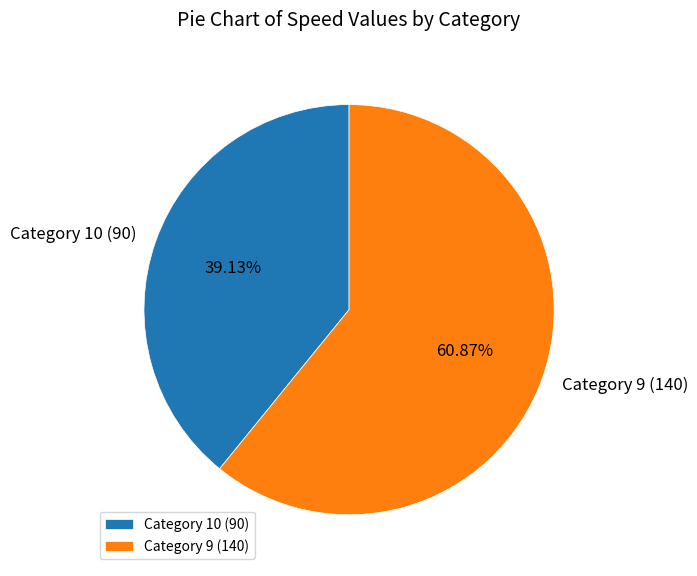

To the nearest percent, what is the difference between the largest and smallest slice percentages?

22%